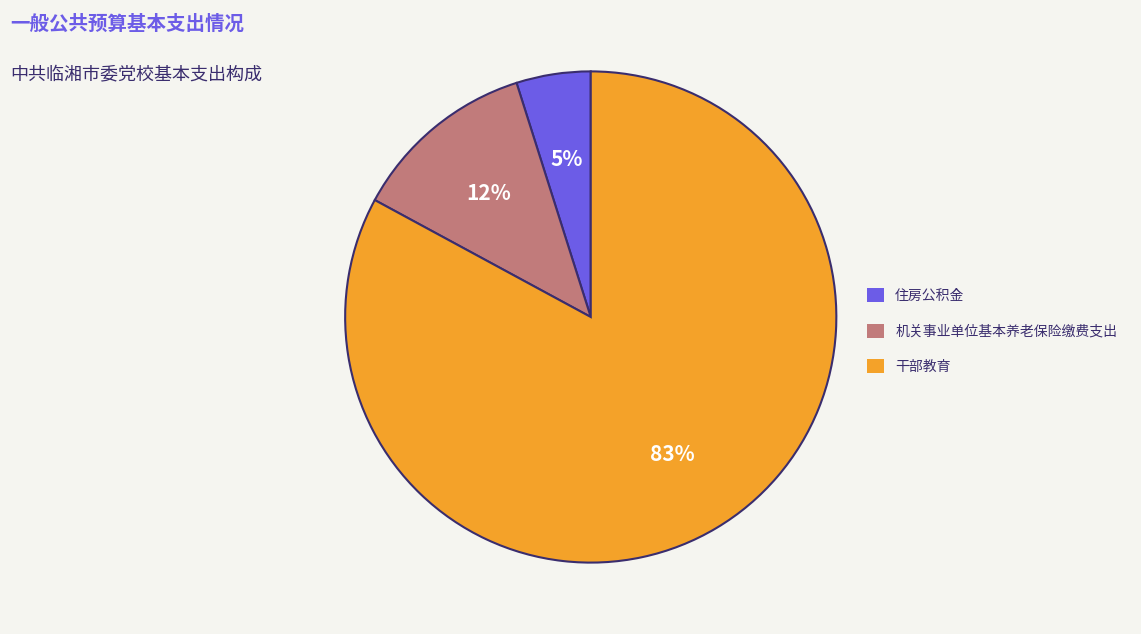

What is the ratio of the value at 住房公积金 to the value at 机关事业单位基本养老保险缴费支出?

0.4